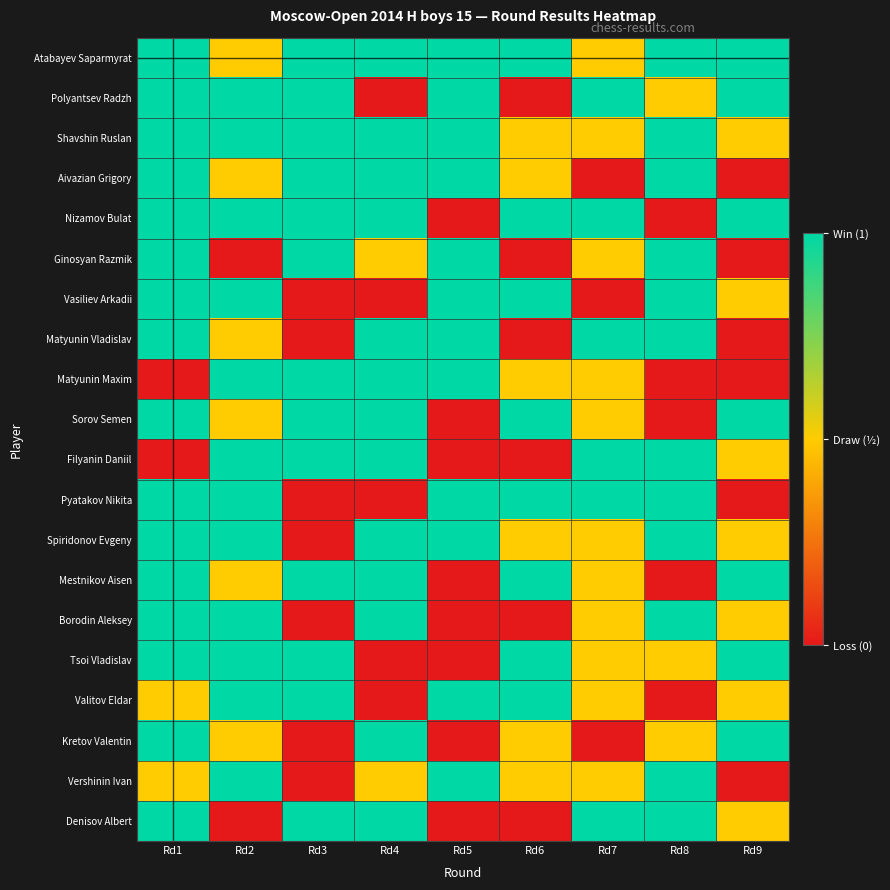

Reading right to left, list all the values displayed in this chart.

Atabayev Saparmyrat: Rd9=1.0	Rd8=1.0	Rd7=0.5	Rd6=1.0	Rd5=1.0	Rd4=1.0	Rd3=1.0	Rd2=0.5	Rd1=1.0
Polyantsev Radzh: Rd9=1.0	Rd8=0.5	Rd7=1.0	Rd6=0.0	Rd5=1.0	Rd4=0.0	Rd3=1.0	Rd2=1.0	Rd1=1.0
Shavshin Ruslan: Rd9=0.5	Rd8=1.0	Rd7=0.5	Rd6=0.5	Rd5=1.0	Rd4=1.0	Rd3=1.0	Rd2=1.0	Rd1=1.0
Aivazian Grigory: Rd9=0.0	Rd8=1.0	Rd7=0.0	Rd6=0.5	Rd5=1.0	Rd4=1.0	Rd3=1.0	Rd2=0.5	Rd1=1.0
Nizamov Bulat: Rd9=1.0	Rd8=0.0	Rd7=1.0	Rd6=1.0	Rd5=0.0	Rd4=1.0	Rd3=1.0	Rd2=1.0	Rd1=1.0
Ginosyan Razmik: Rd9=0.0	Rd8=1.0	Rd7=0.5	Rd6=0.0	Rd5=1.0	Rd4=0.5	Rd3=1.0	Rd2=0.0	Rd1=1.0
Vasiliev Arkadii: Rd9=0.5	Rd8=1.0	Rd7=0.0	Rd6=1.0	Rd5=1.0	Rd4=0.0	Rd3=0.0	Rd2=1.0	Rd1=1.0
Matyunin Vladislav: Rd9=0.0	Rd8=1.0	Rd7=1.0	Rd6=0.0	Rd5=1.0	Rd4=1.0	Rd3=0.0	Rd2=0.5	Rd1=1.0
Matyunin Maxim: Rd9=0.0	Rd8=0.0	Rd7=0.5	Rd6=0.5	Rd5=1.0	Rd4=1.0	Rd3=1.0	Rd2=1.0	Rd1=0.0
Sorov Semen: Rd9=1.0	Rd8=0.0	Rd7=0.5	Rd6=1.0	Rd5=0.0	Rd4=1.0	Rd3=1.0	Rd2=0.5	Rd1=1.0
Filyanin Daniil: Rd9=0.5	Rd8=1.0	Rd7=1.0	Rd6=0.0	Rd5=0.0	Rd4=1.0	Rd3=1.0	Rd2=1.0	Rd1=0.0
Pyatakov Nikita: Rd9=0.0	Rd8=1.0	Rd7=1.0	Rd6=1.0	Rd5=1.0	Rd4=0.0	Rd3=0.0	Rd2=1.0	Rd1=1.0
Spiridonov Evgeny: Rd9=0.5	Rd8=1.0	Rd7=0.5	Rd6=0.5	Rd5=1.0	Rd4=1.0	Rd3=0.0	Rd2=1.0	Rd1=1.0
Mestnikov Aisen: Rd9=1.0	Rd8=0.0	Rd7=0.5	Rd6=1.0	Rd5=0.0	Rd4=1.0	Rd3=1.0	Rd2=0.5	Rd1=1.0
Borodin Aleksey: Rd9=0.5	Rd8=1.0	Rd7=0.5	Rd6=0.0	Rd5=0.0	Rd4=1.0	Rd3=0.0	Rd2=1.0	Rd1=1.0
Tsoi Vladislav: Rd9=1.0	Rd8=0.5	Rd7=0.5	Rd6=1.0	Rd5=0.0	Rd4=0.0	Rd3=1.0	Rd2=1.0	Rd1=1.0
Valitov Eldar: Rd9=0.5	Rd8=0.0	Rd7=0.5	Rd6=1.0	Rd5=1.0	Rd4=0.0	Rd3=1.0	Rd2=1.0	Rd1=0.5
Kretov Valentin: Rd9=1.0	Rd8=0.5	Rd7=0.0	Rd6=0.5	Rd5=0.0	Rd4=1.0	Rd3=0.0	Rd2=0.5	Rd1=1.0
Vershinin Ivan: Rd9=0.0	Rd8=1.0	Rd7=0.5	Rd6=0.5	Rd5=1.0	Rd4=0.5	Rd3=0.0	Rd2=1.0	Rd1=0.5
Denisov Albert: Rd9=0.5	Rd8=1.0	Rd7=1.0	Rd6=0.0	Rd5=0.0	Rd4=1.0	Rd3=1.0	Rd2=0.0	Rd1=1.0